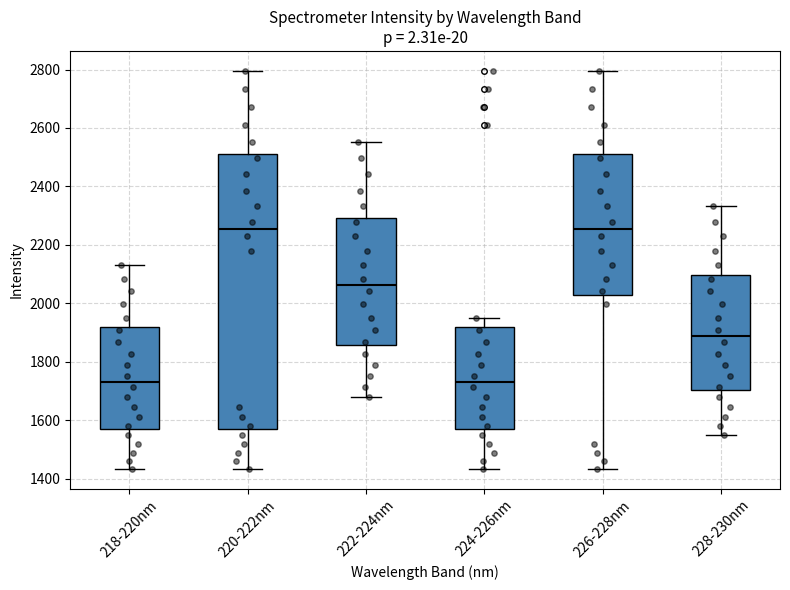

Where does the upper whisker of the box for 218-220nm end on the y-axis? The values are not printed on the chart, so give them approximately, as read against the axis.

2120